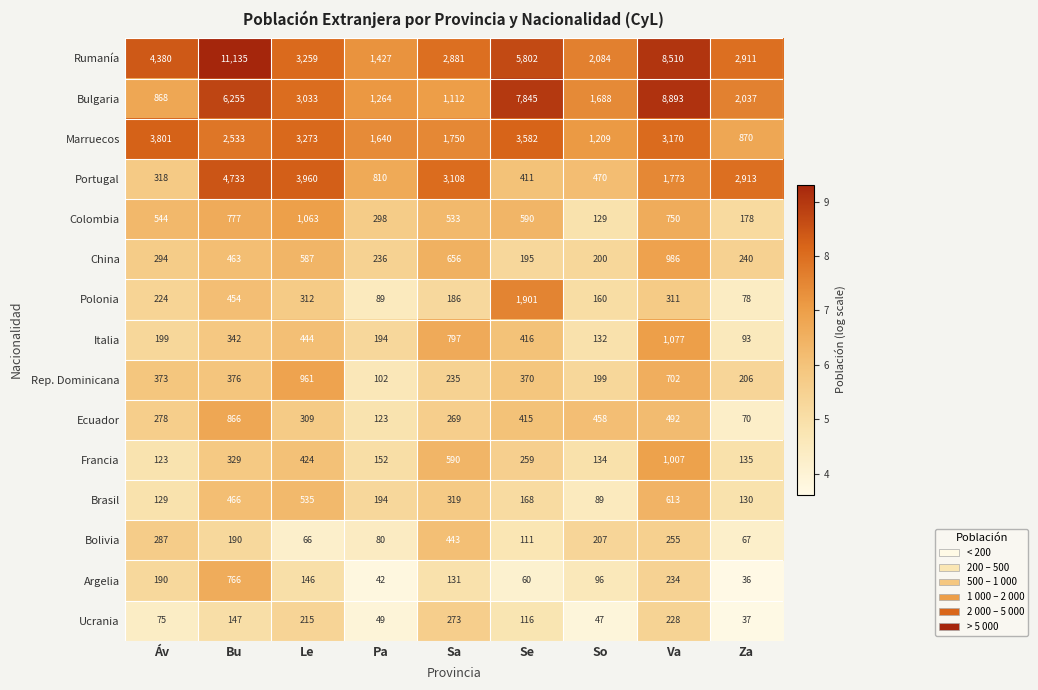

Which category has the lowest value in the Polonia series?

Za